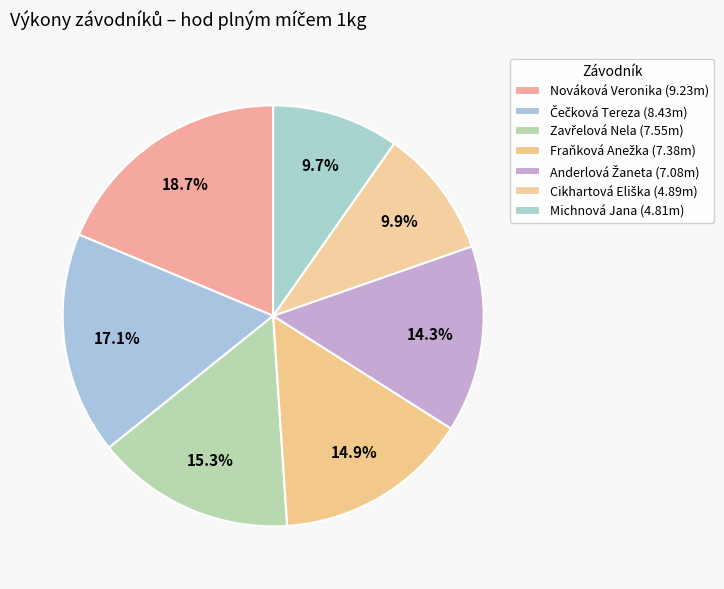

What percentage do Anderlová Žaneta and Fraňková Anežka together represent?

29.3%